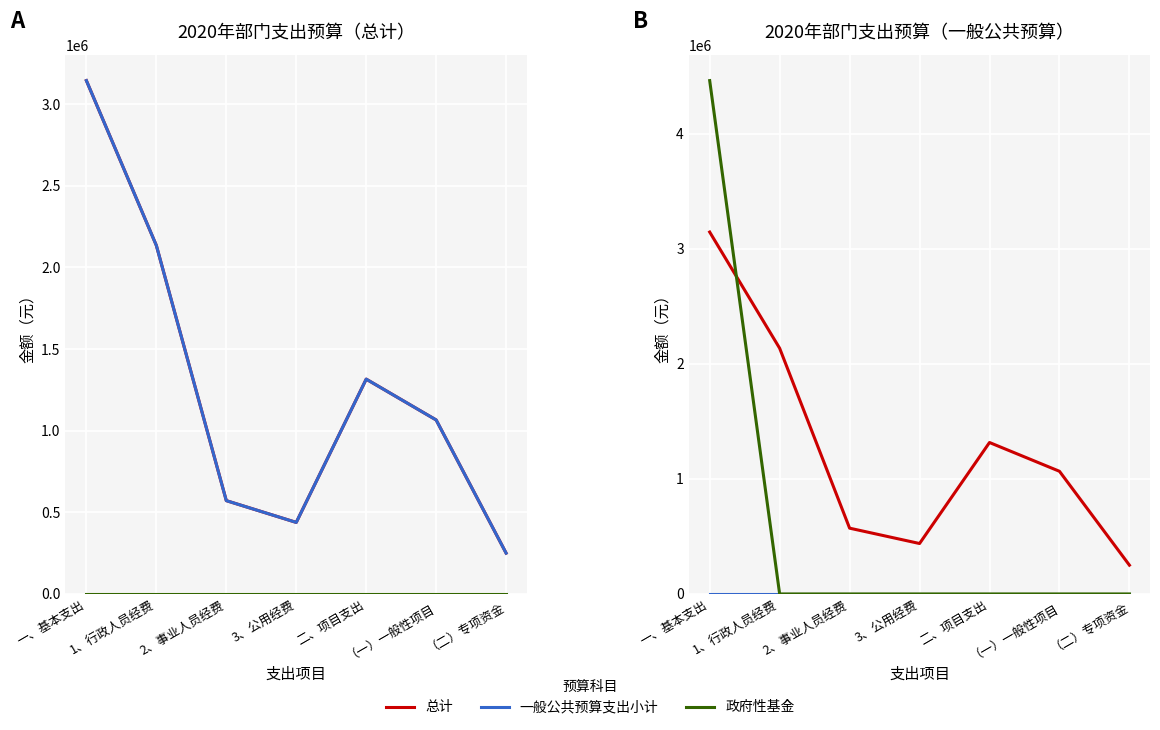

In 一般公共预算支出小计, how many points are lower than both neighbors (excluding endpoints)?

1